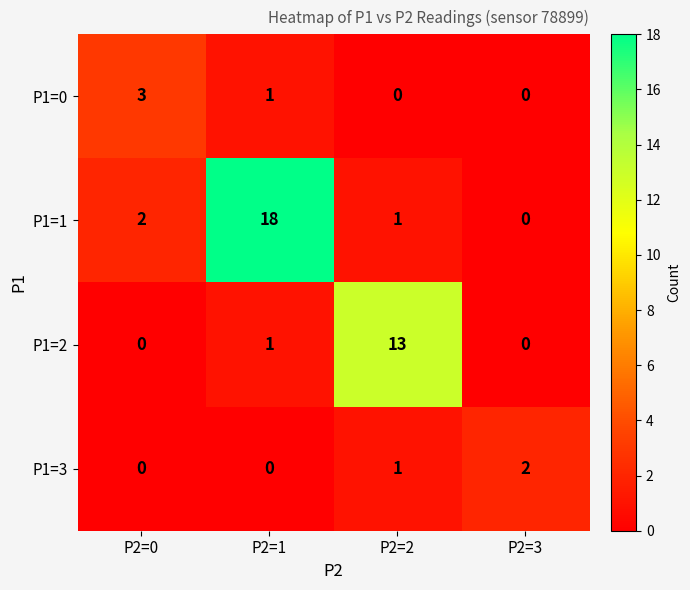

At which label does P1=1 reach its minimum?

P2=3